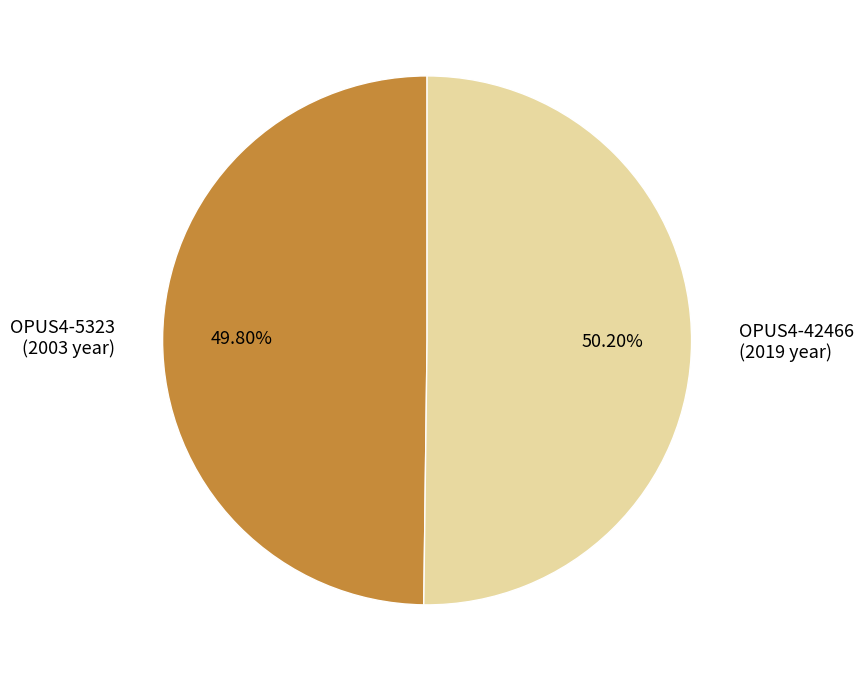

What percentage is NOT represented by OPUS4-5323?

50.2%